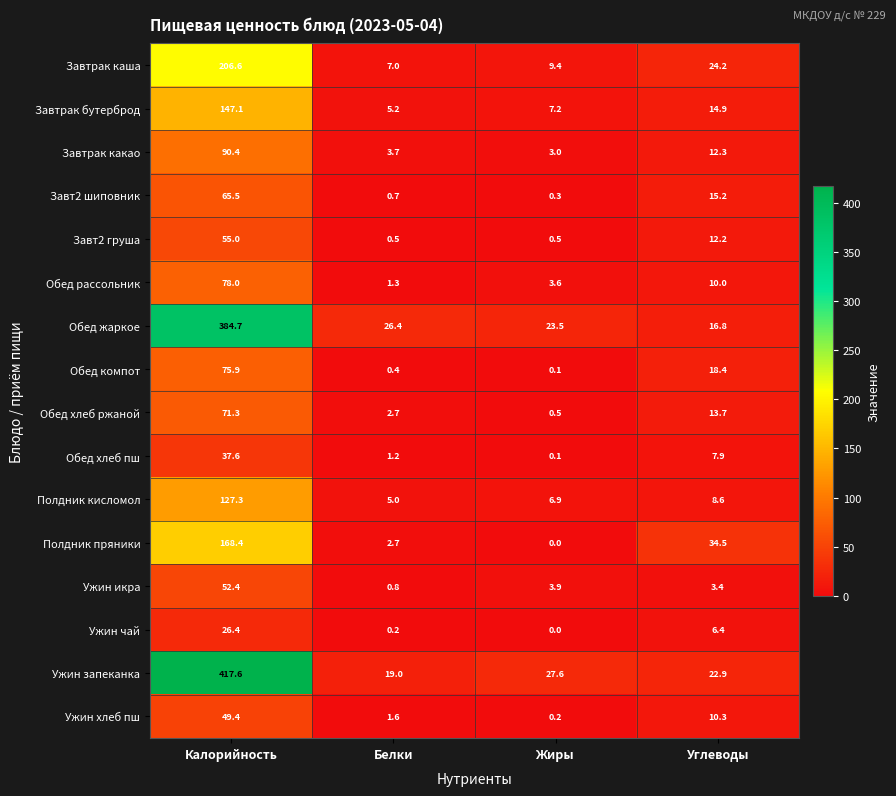

What value does the Завтрак какао series have at Калорийность?

90.4